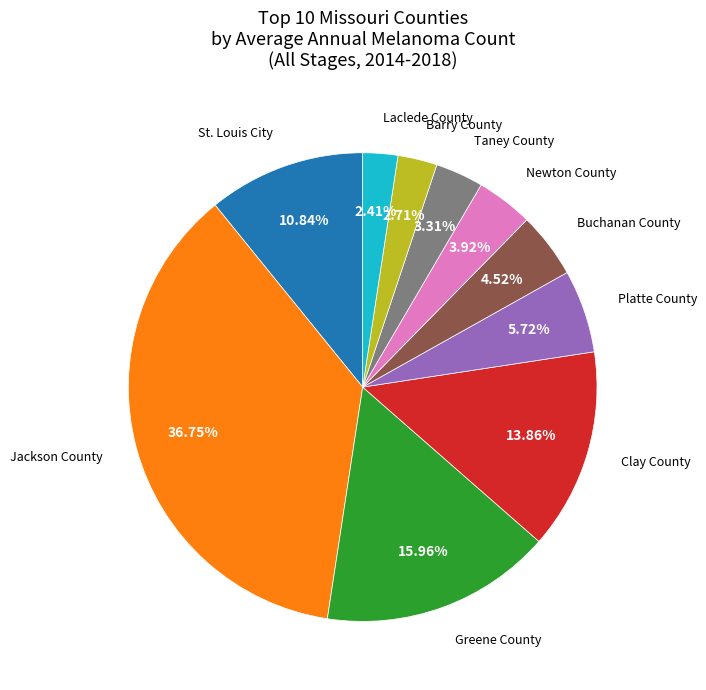

Approximately how many times larger is the value at Newton County compared to Taney County?

1.2